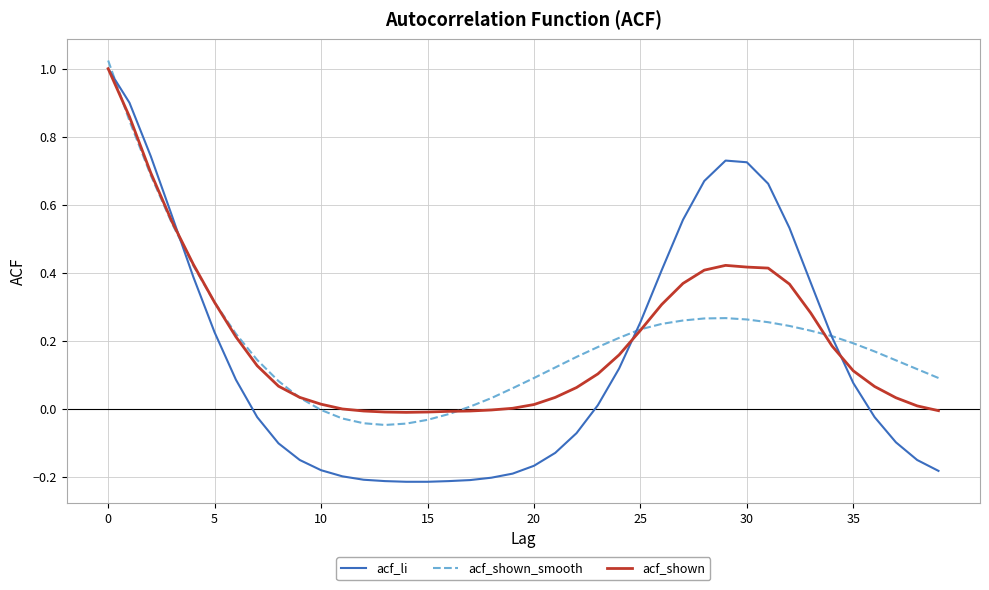

Which series has the largest range (max minus min)?

acf_li